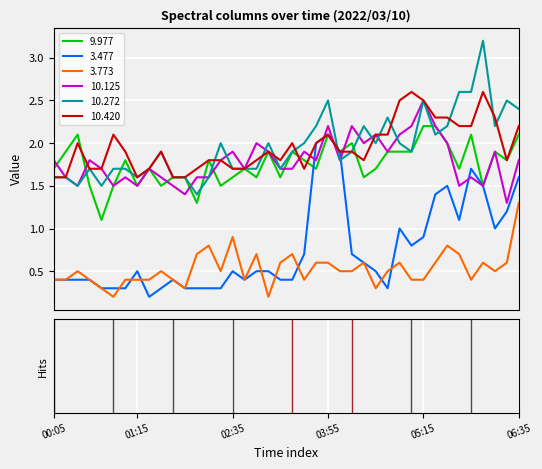

True or false: 10.125 and 3.773 cross at least once.

False